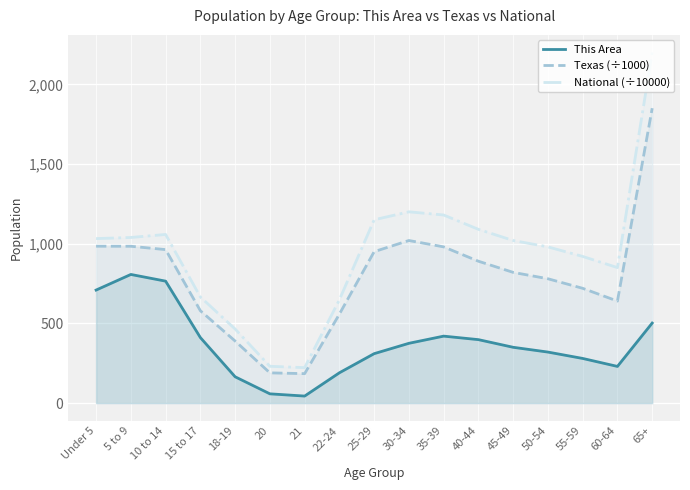

What is the value of the Texas (÷1000) point at the 4th from the left?

579.4